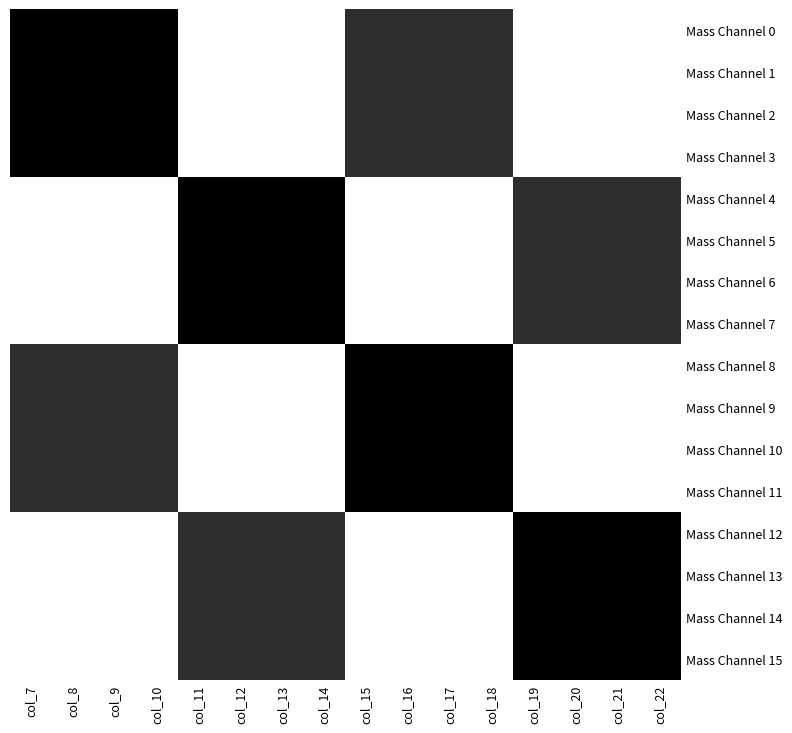

Between col_20 and col_7, which is larger?

col_7